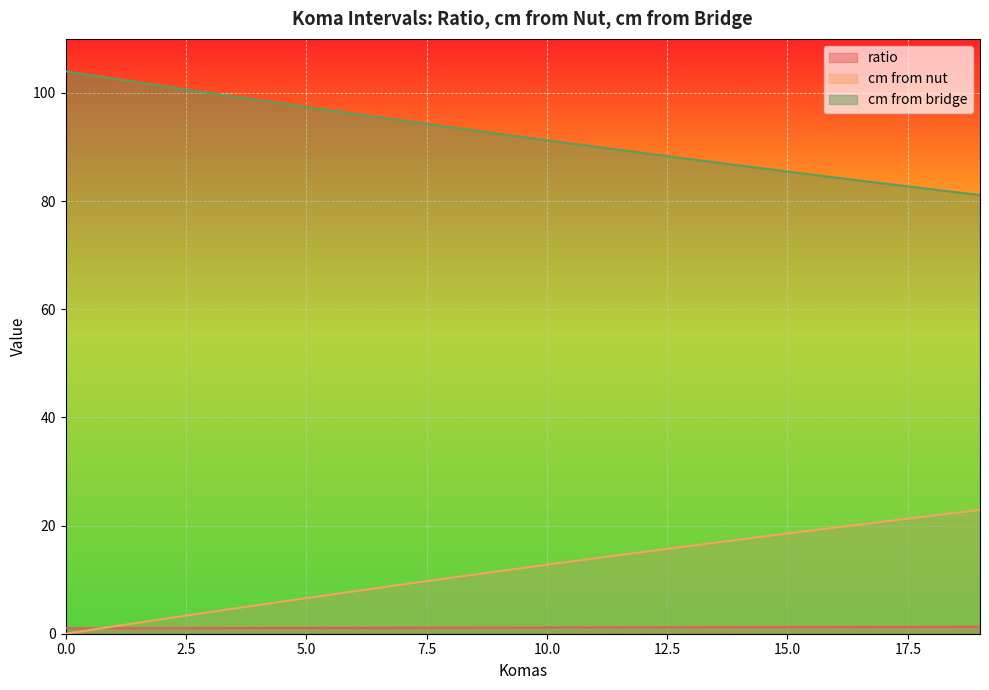

True or false: cm from bridge and ratio cross at least once.

False